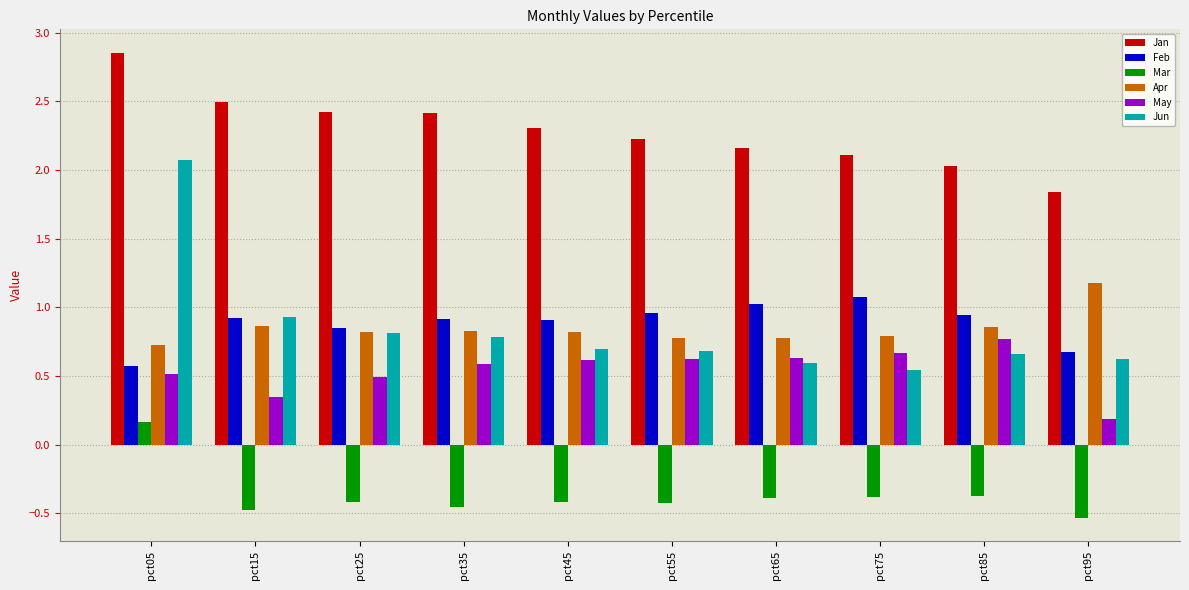

The Feb series shows 0.9 at pct35. True or false?

True